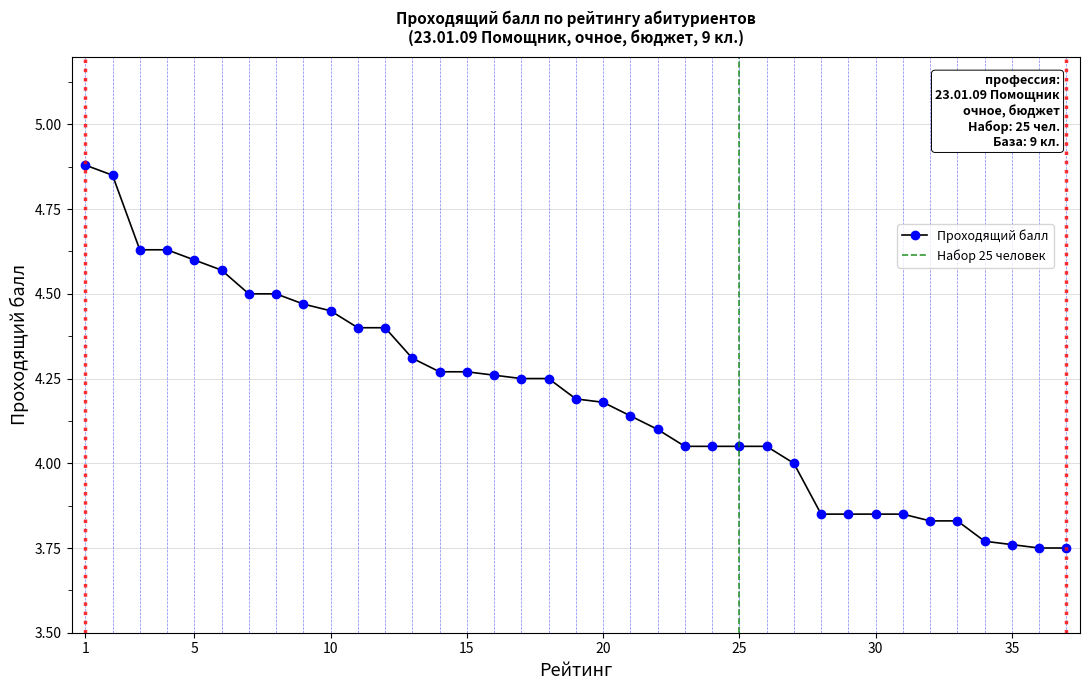

List the labels in order of value, largest first.

1, 2, 3, 4, 5, 6, 7, 8, 9, 10, 11, 12, 13, 14, 15, 16, 17, 18, 19, 20, 21, 22, 23, 24, 25, 26, 27, 28, 29, 30, 31, 32, 33, 34, 35, 36, 37